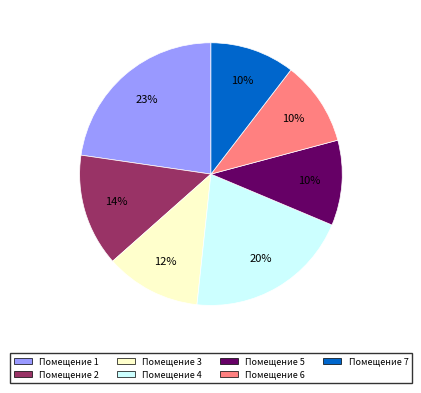

Does any single category account for the majority?

No